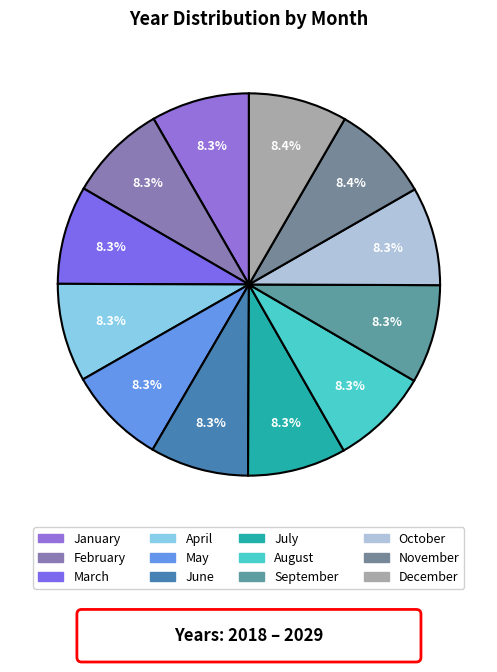

How many segments does this pie chart have?

12